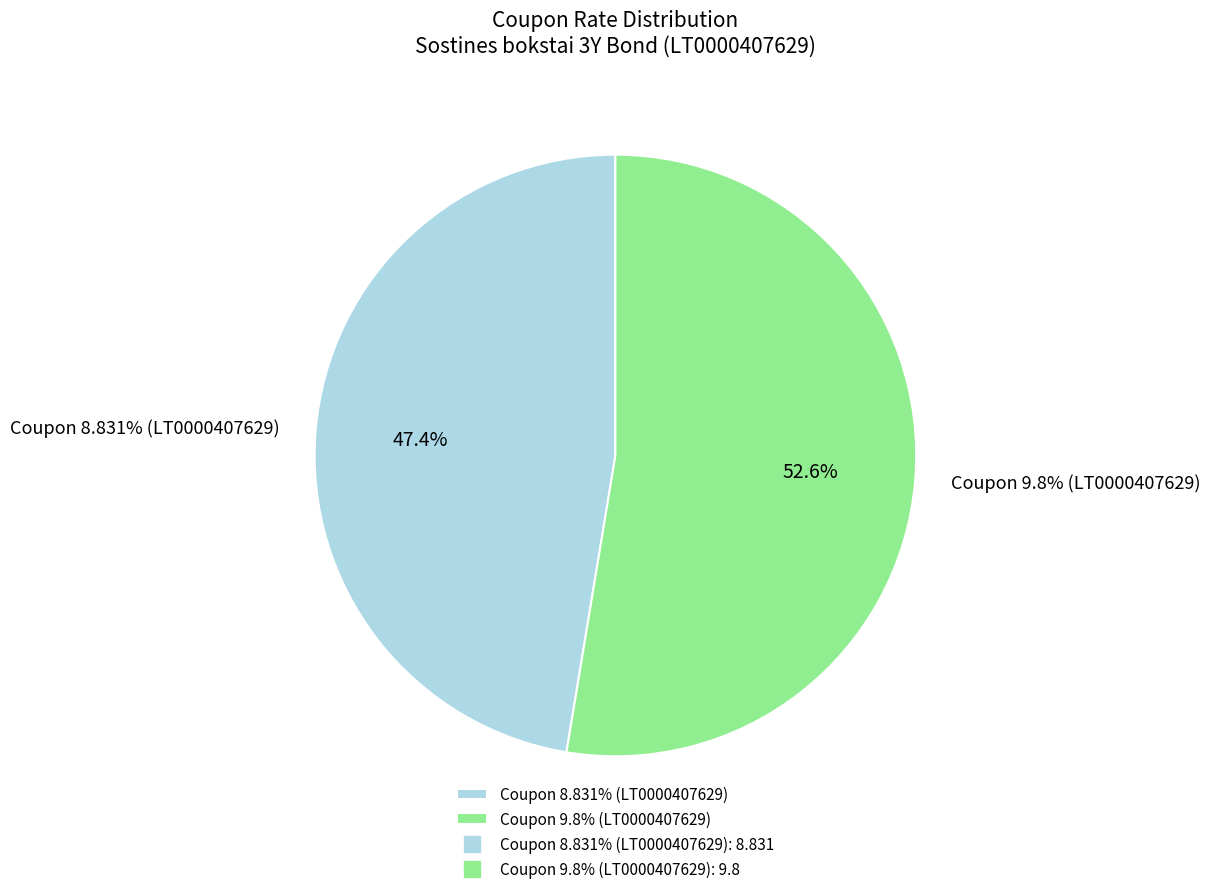

To the nearest percent, what percentage of the pie is Coupon rate 8.831%?

47%